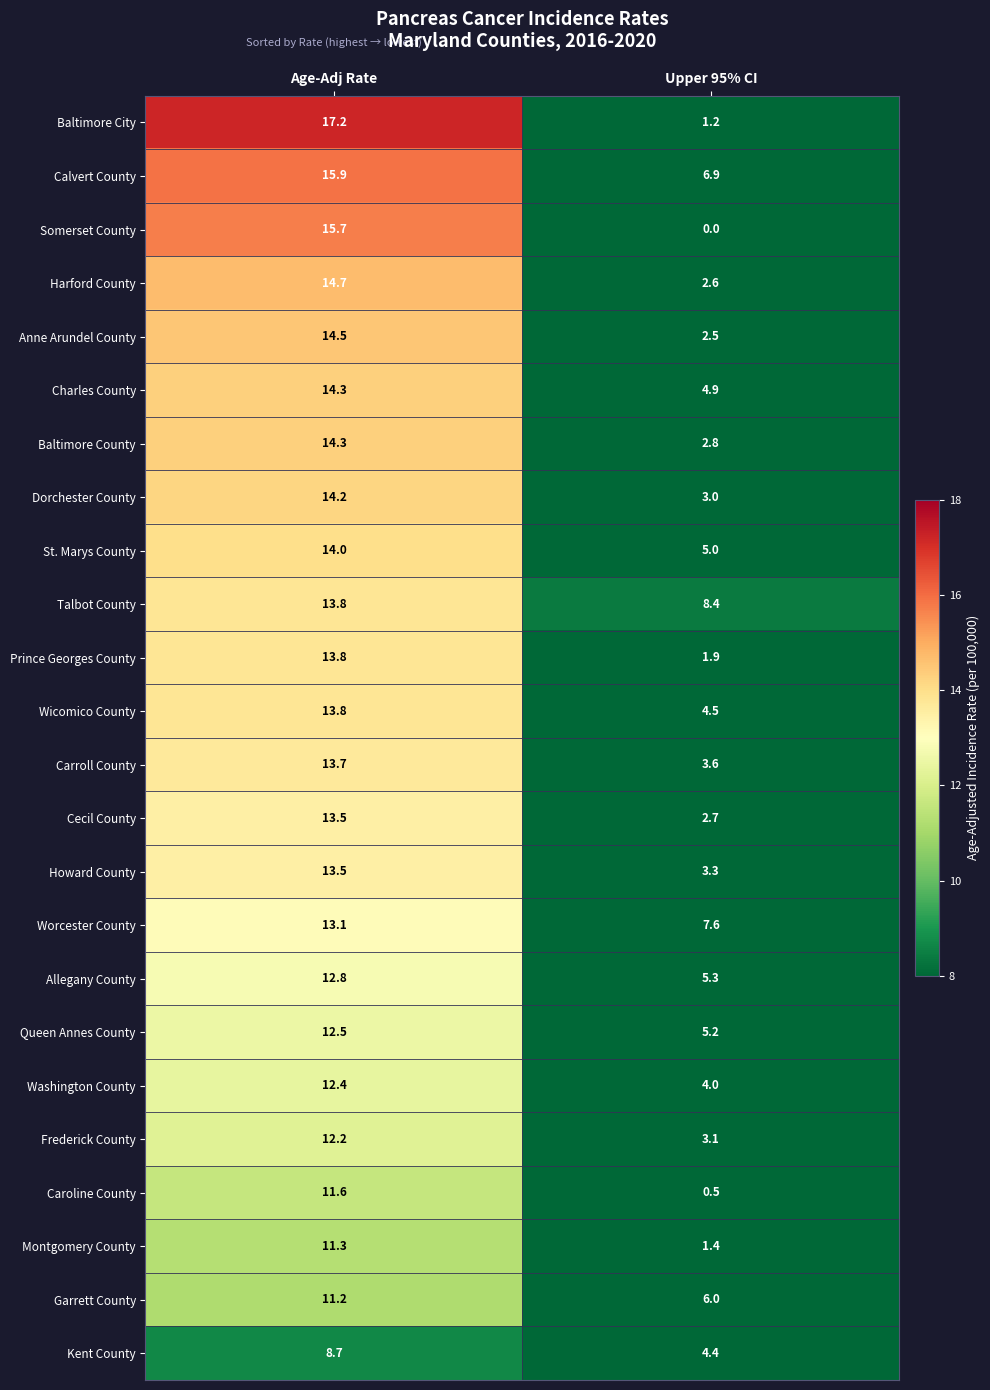

At Upper 95% CI, list the series in order from smallest to largest.

Somerset County, Caroline County, Baltimore City, Montgomery County, Prince Georges County, Anne Arundel County, Harford County, Cecil County, Baltimore County, Dorchester County, Frederick County, Howard County, Carroll County, Washington County, Kent County, Wicomico County, Charles County, St. Marys County, Queen Annes County, Allegany County, Garrett County, Calvert County, Worcester County, Talbot County